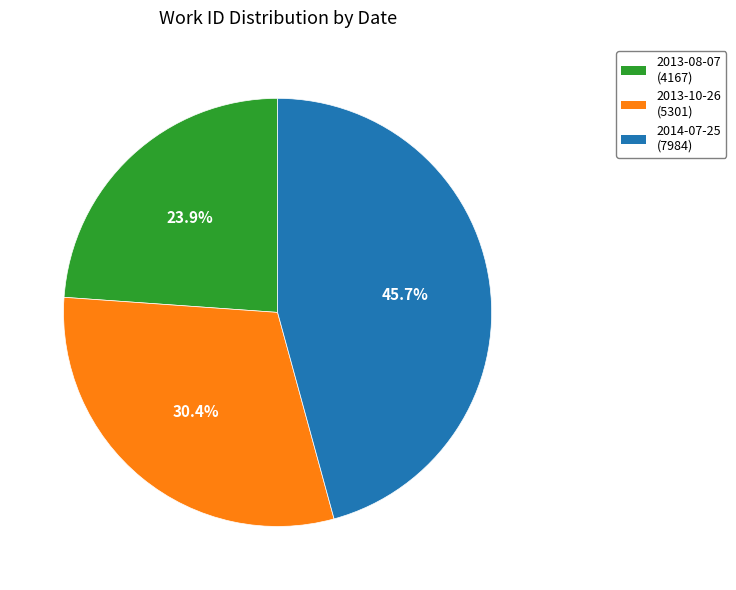

Rank the categories by value from highest to lowest.

2014-07-25, 2013-10-26, 2013-08-07